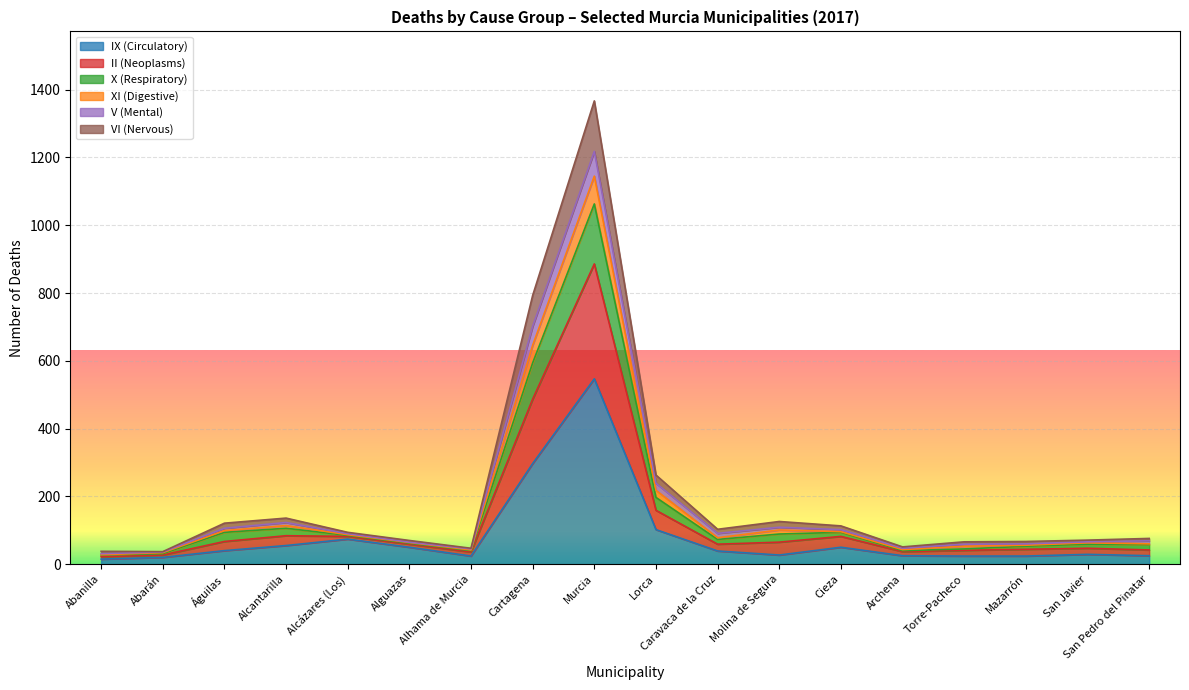

What is the maximum value for IX (Circulatory)?

547